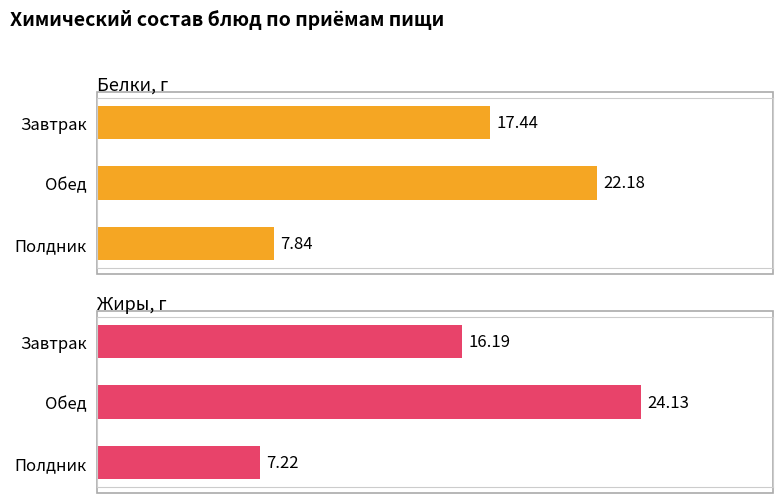

Which series has the largest total across all categories?

Жиры, г